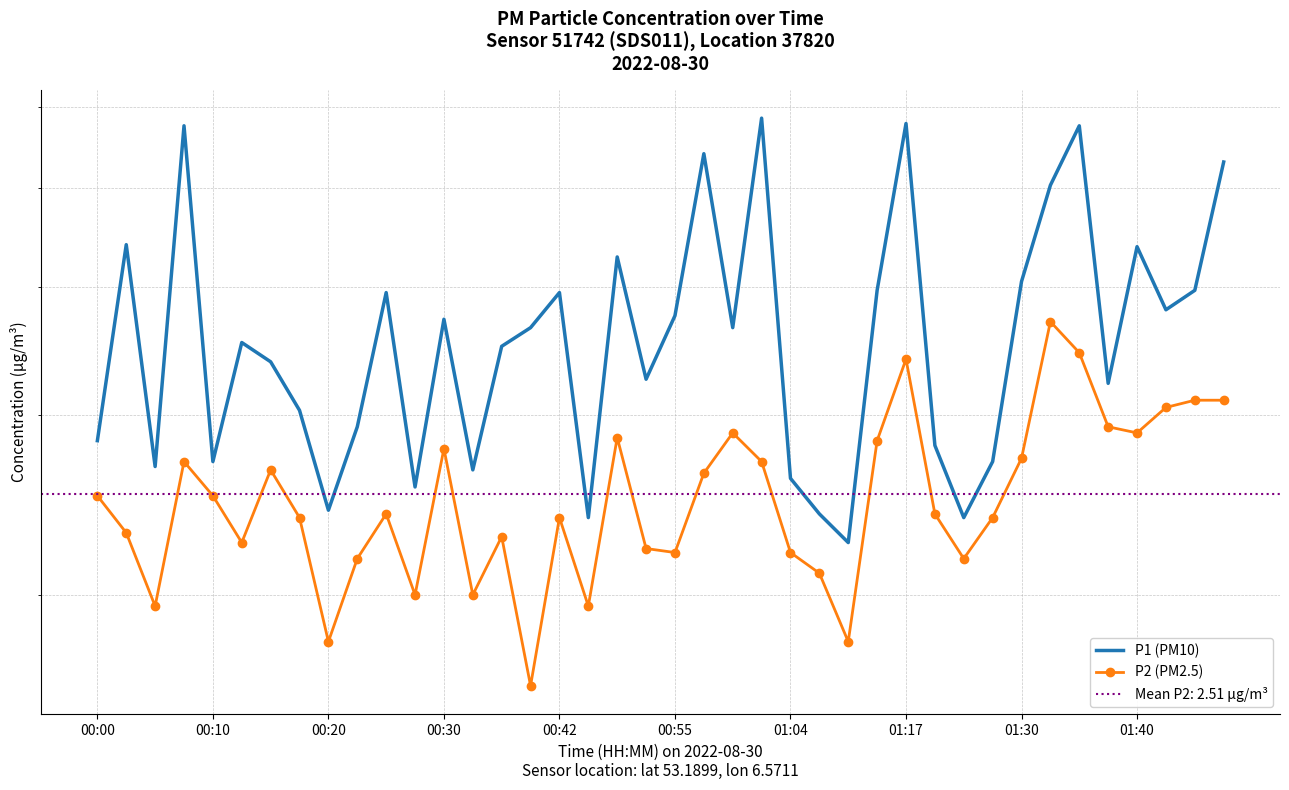

Which series has the largest range (max minus min)?

P1 (PM10)